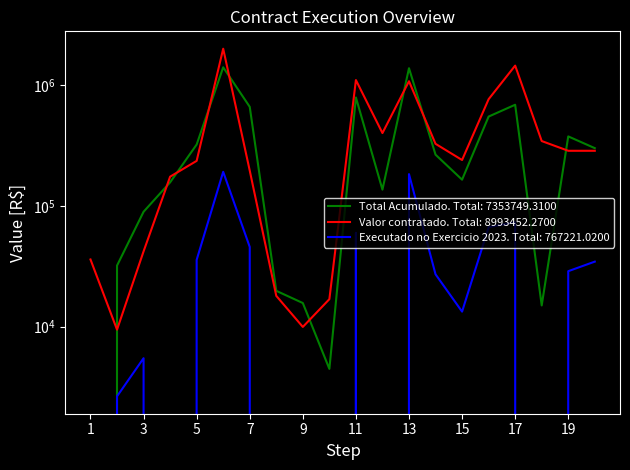

What is the value of the Valor contratado point at the 10th from the left?

16900.0